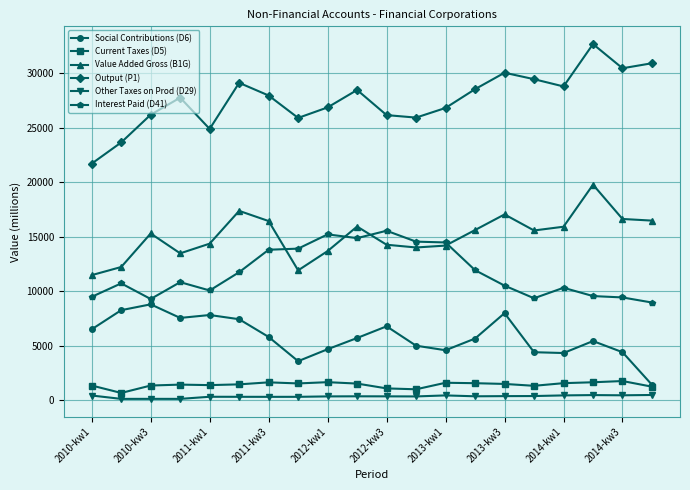

What is the maximum value shown in the chart?

32700